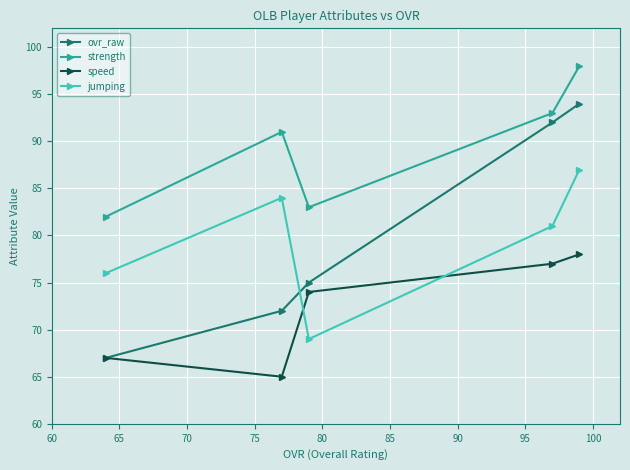

What is the smallest value displayed?

65